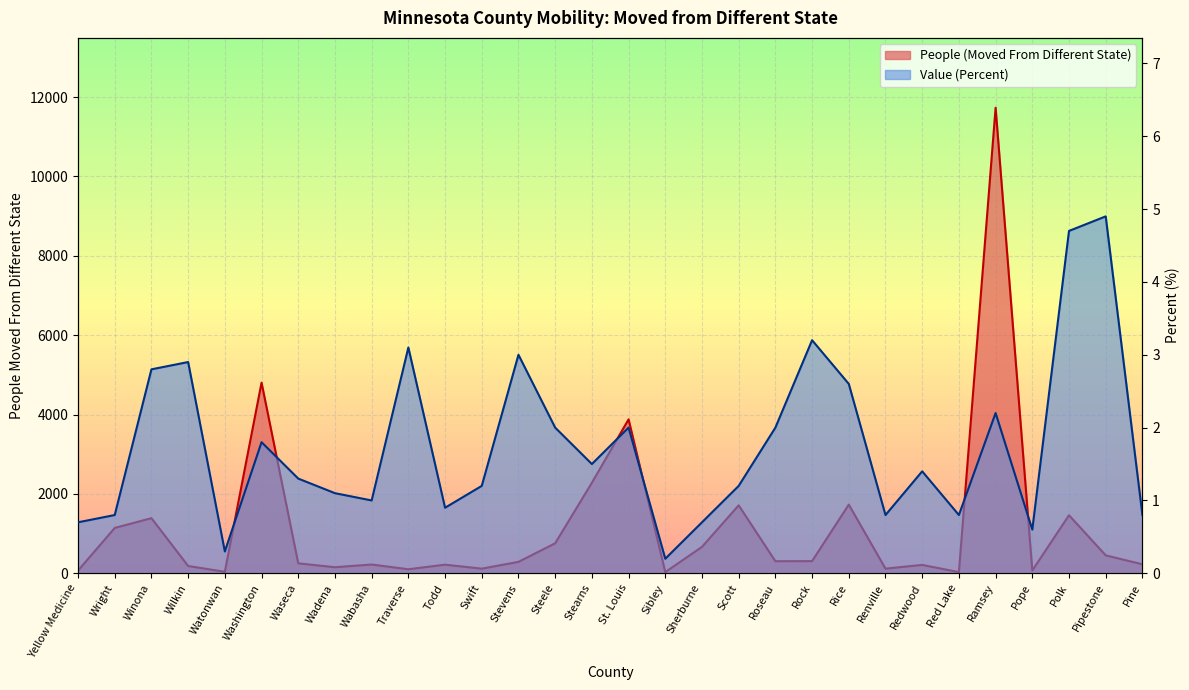

What is the maximum value for Value (Percent)?

4.9